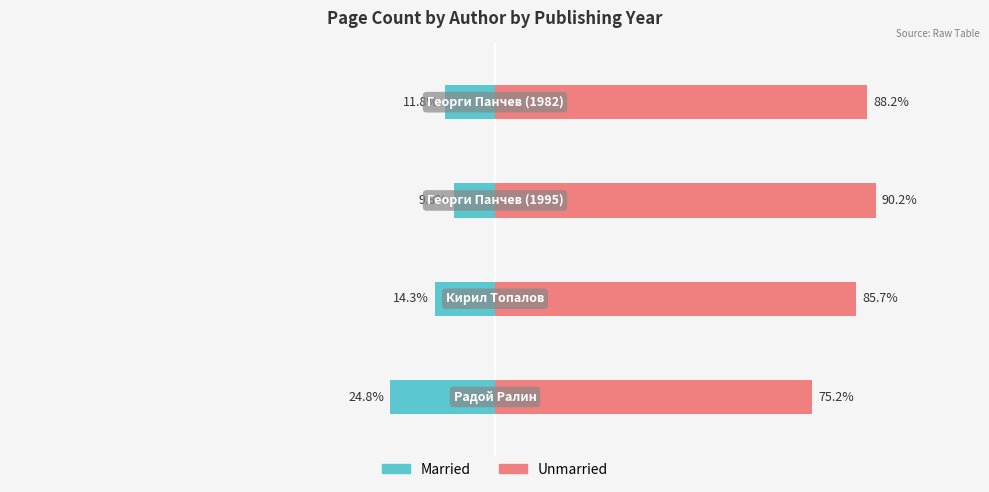

Rank the series at 0 from highest to lowest value.

Unmarried, Married